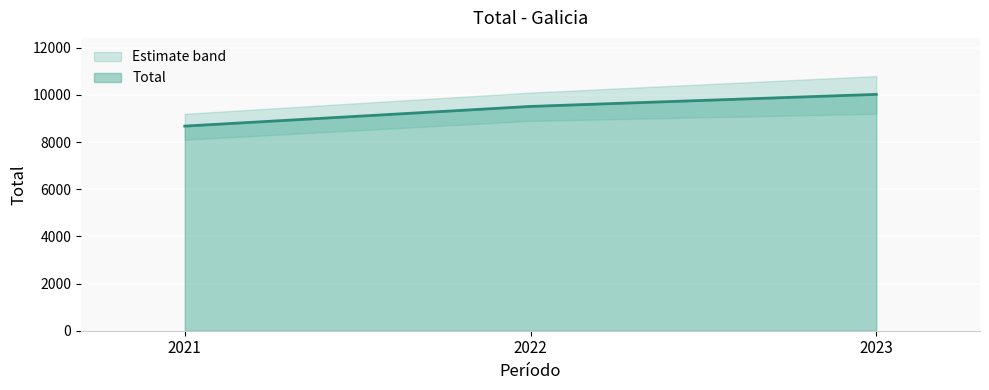

Reading right to left, transcribe all the data shown in this chart.

2023=10024	2022=9513	2021=8678